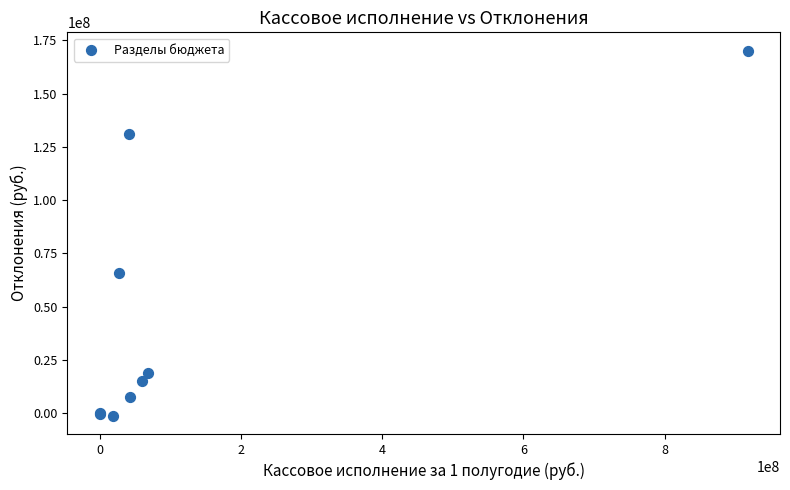

What Y value in the scatter plot is closest to 84499780?

65648854.4